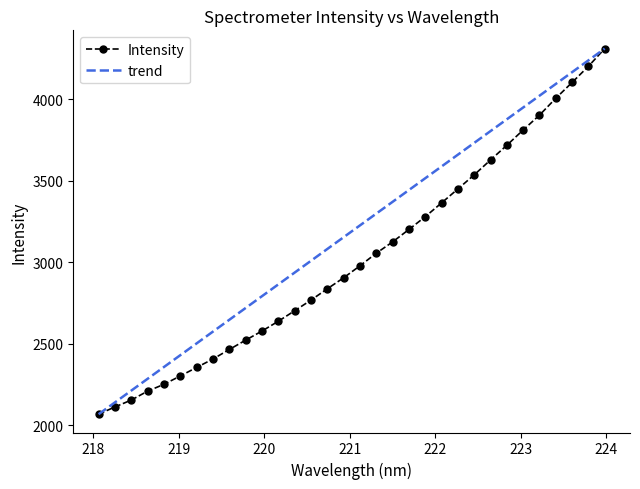

Count the number of data series in this chart.

2